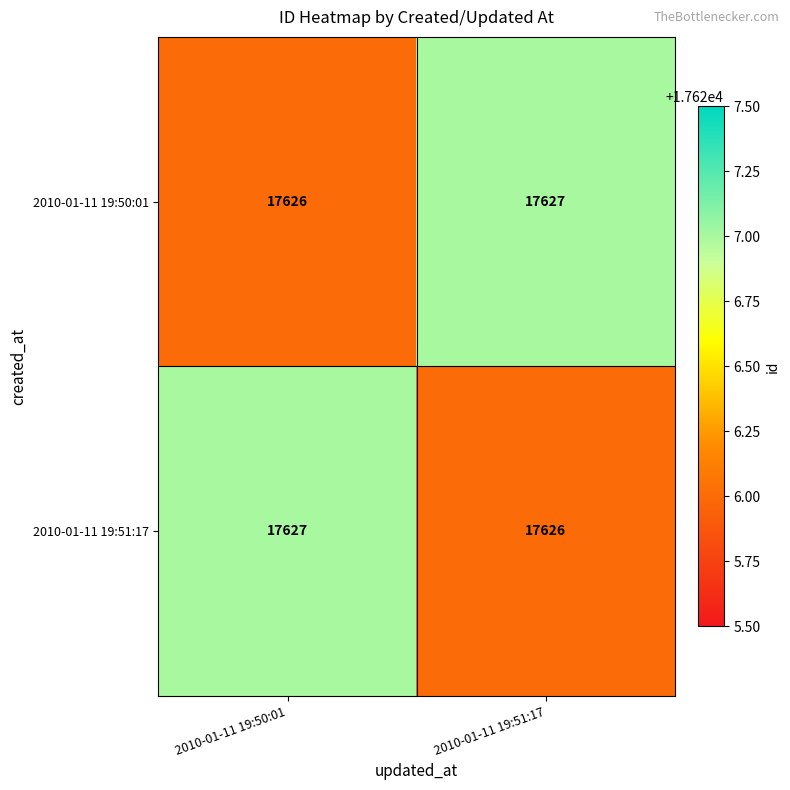

At how many categories does at least one series exceed 17626?

2